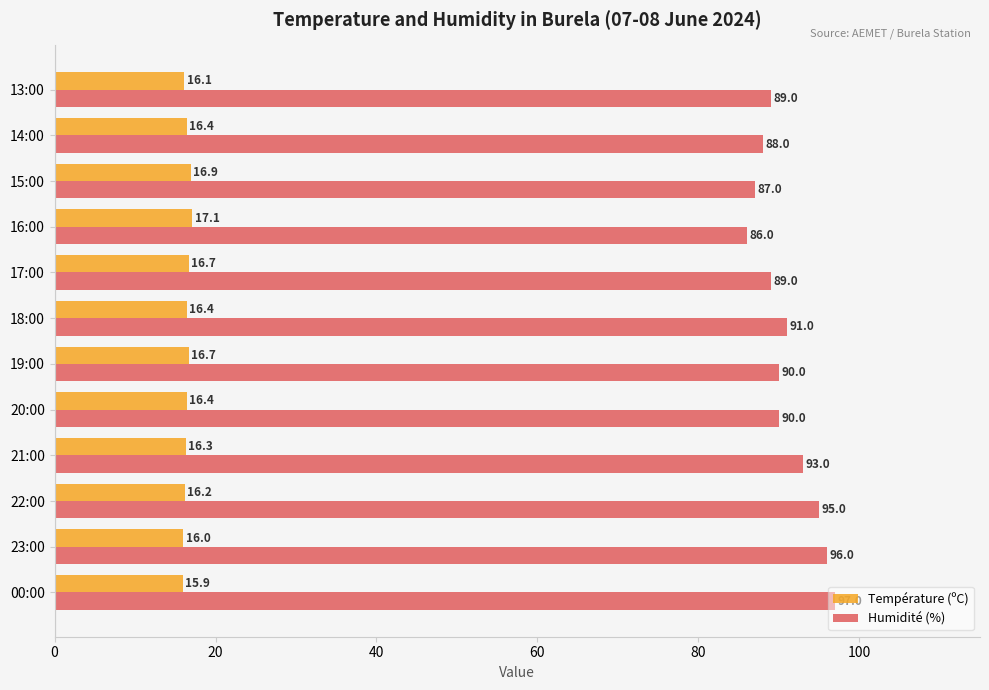

True or false: Température (ºC) has a value of 16.7 at 17:00.

True